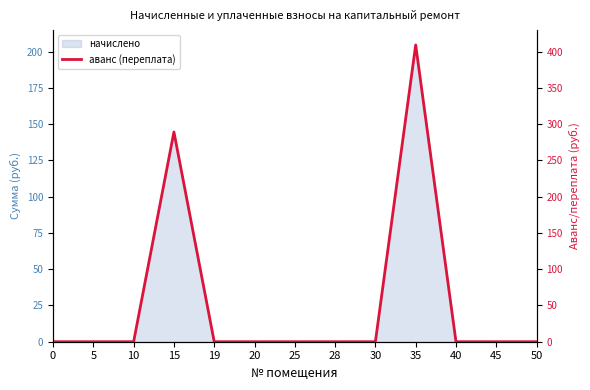

Reading right to left, transcribe all the data shown in this chart.

50=0.0	45=0.0	40=0.0	35=409.2	30=0.0	28=0.0	25=0.0	20=0.0	19=0.0	15=289.2	10=0.0	5=0.0	0=0.0